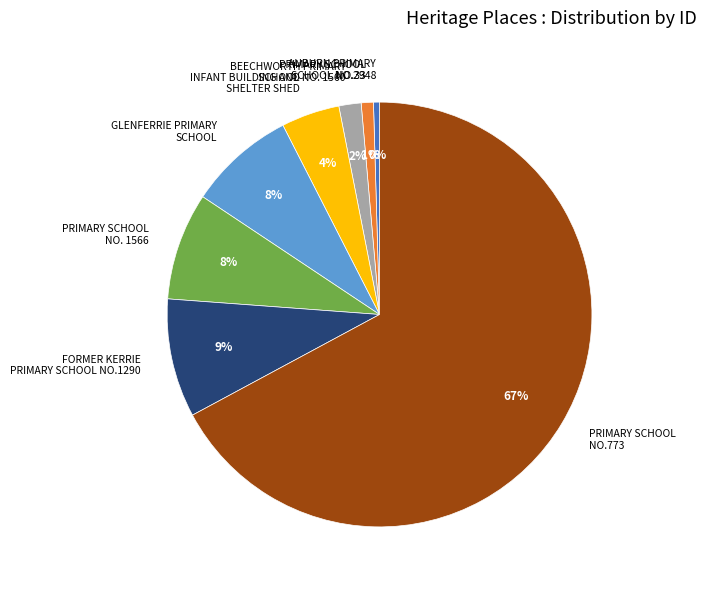

What is the ratio of the value at INFANT BUILDING AND SHELTER SHED to the value at GLENFERRIE PRIMARY SCHOOL?

0.5